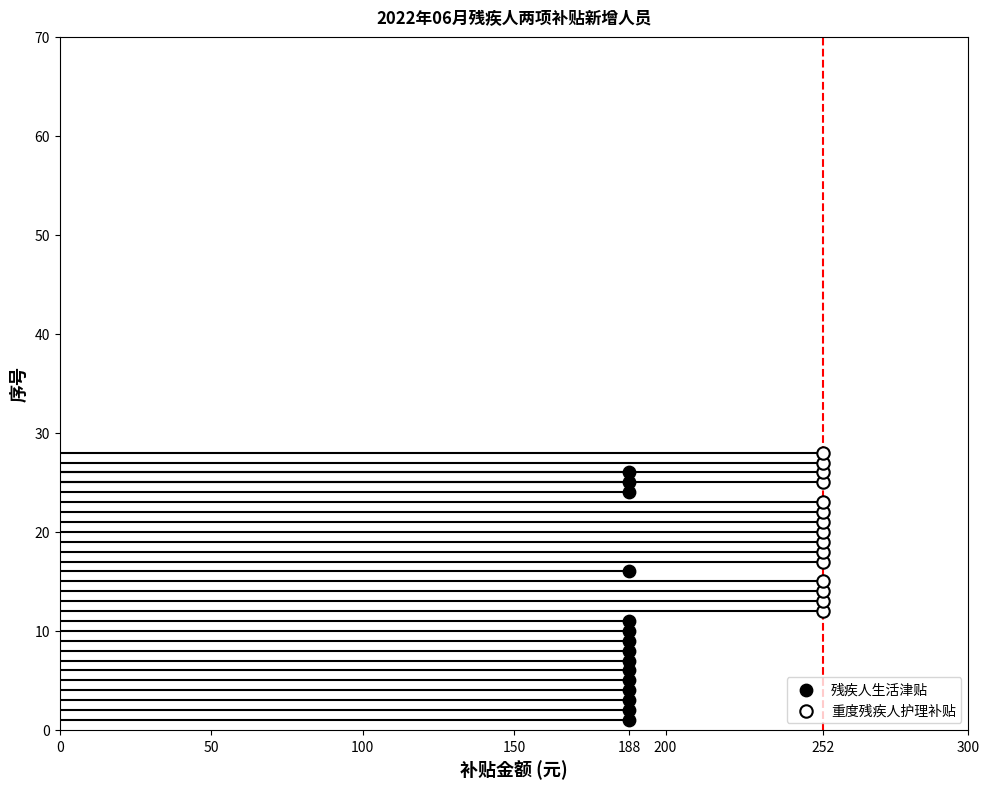

Which series has the largest Y range (max minus min)?

残疾人生活津贴